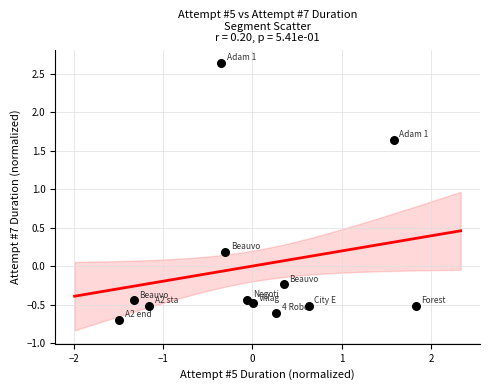

What is the range of X values (max minus min)?

3.3